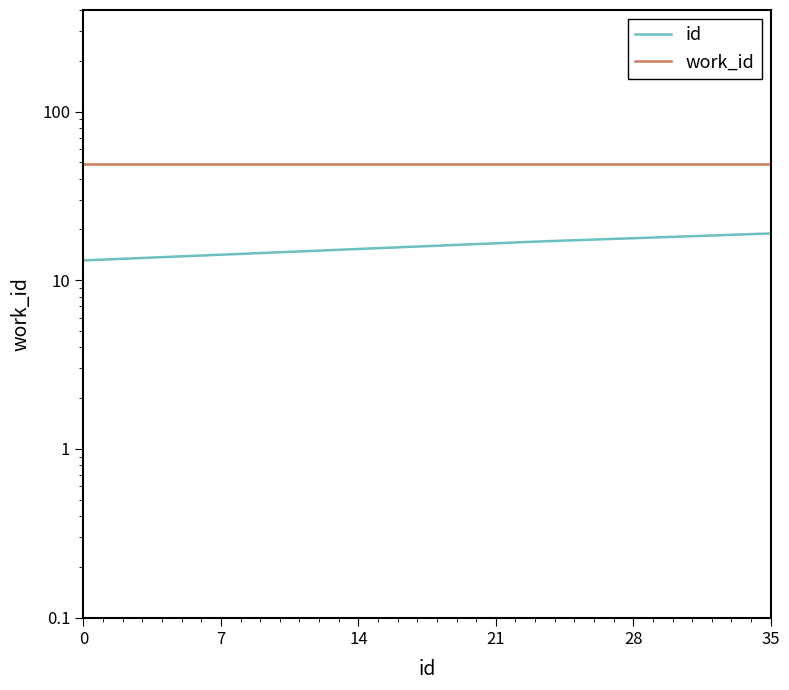

True or false: id and work_id intersect in this chart.

False